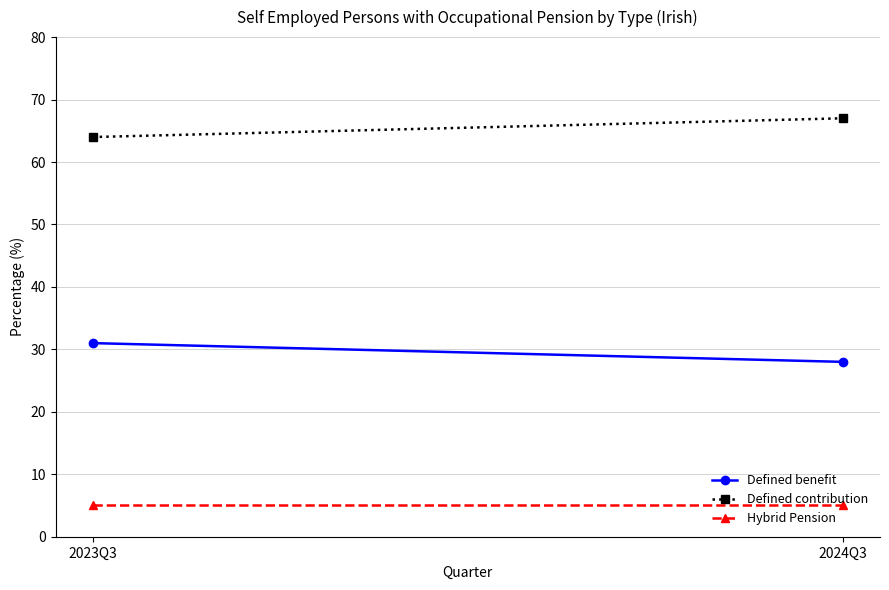

Read the Defined benefit value at 2024Q3.

28